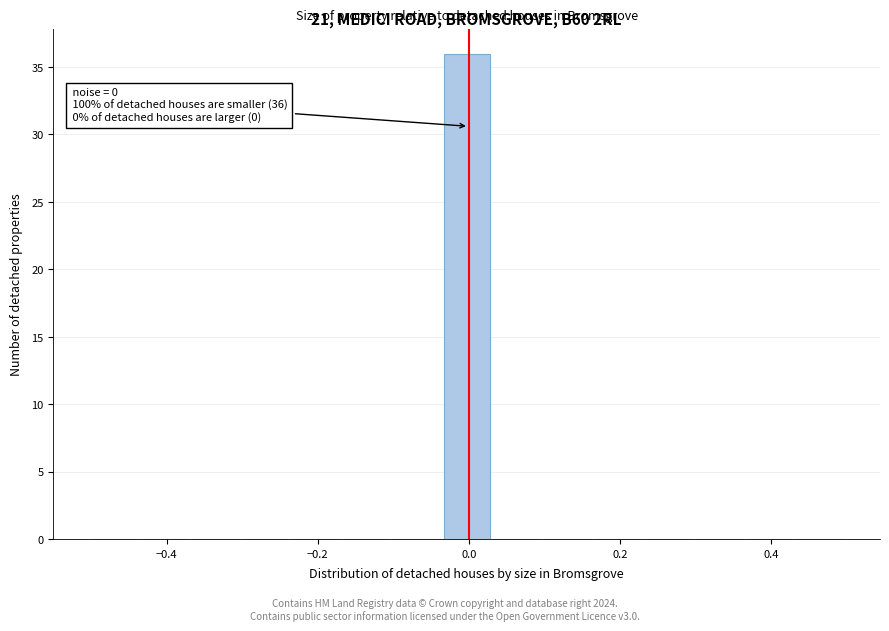

Around what value on the x-axis is the tallest bar? Give the approximate position of its centre, as read against the axis.

0.00